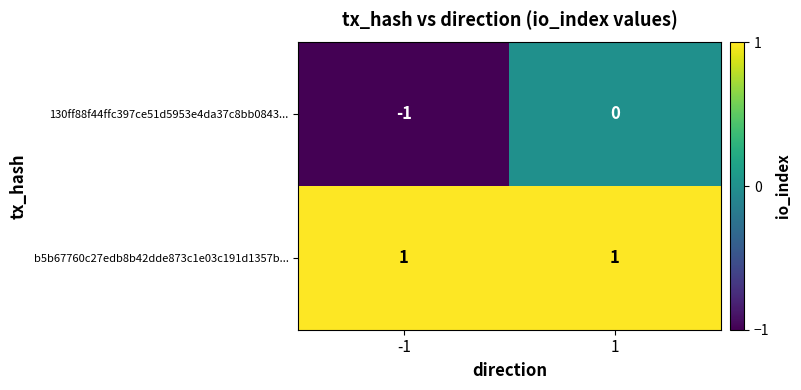

List the series in order of their overall mean, highest first.

b5b67760c27edb8b42dde873c1e03c191d1357b..., 130ff88f44ffc397ce51d5953e4da37c8bb0843...